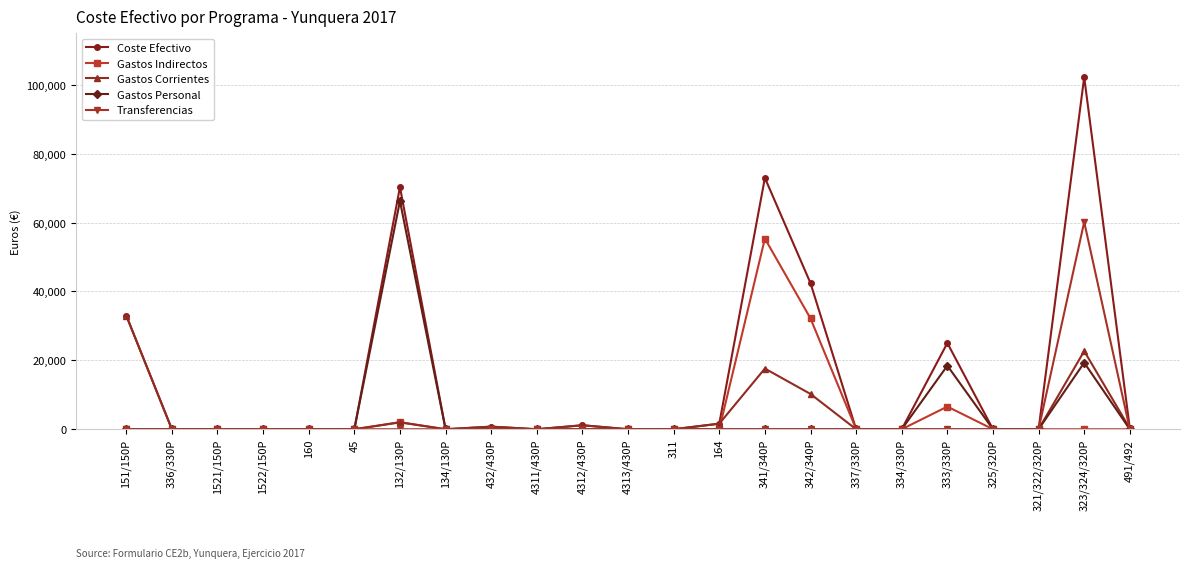

Which category has the highest value in the Gastos Indirectos series?

341/340P